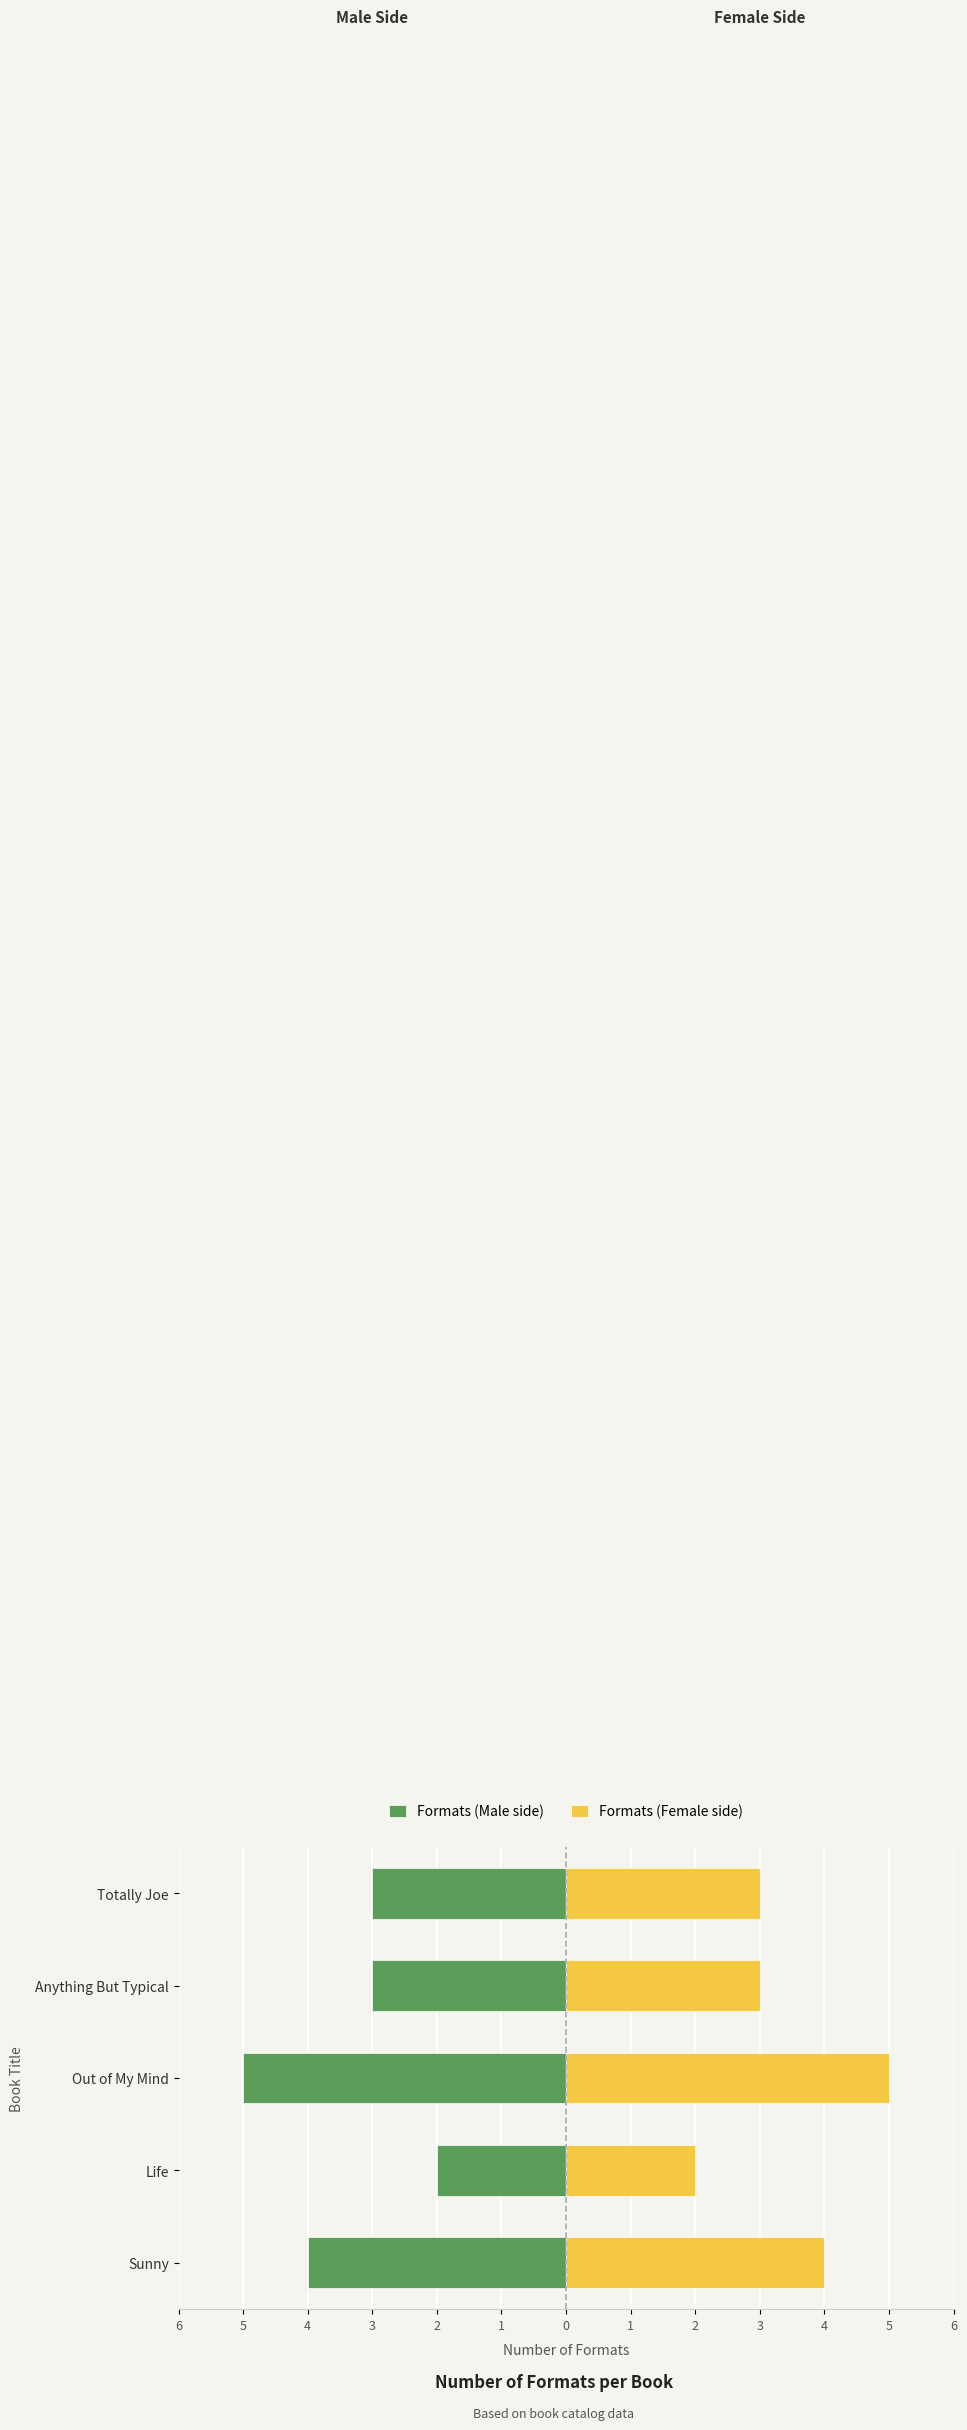

The Formats (Male side) series shows -3 at Totally Joe. True or false?

True